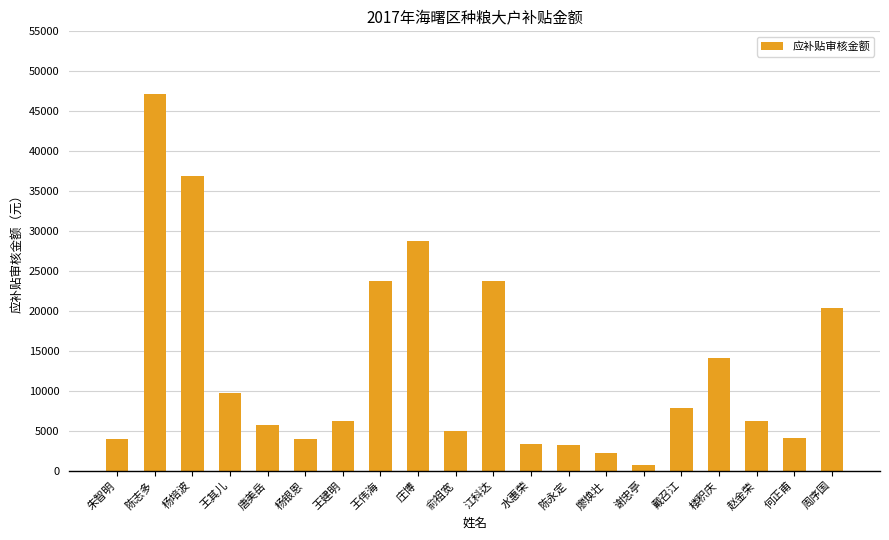

What is the average value?

12843